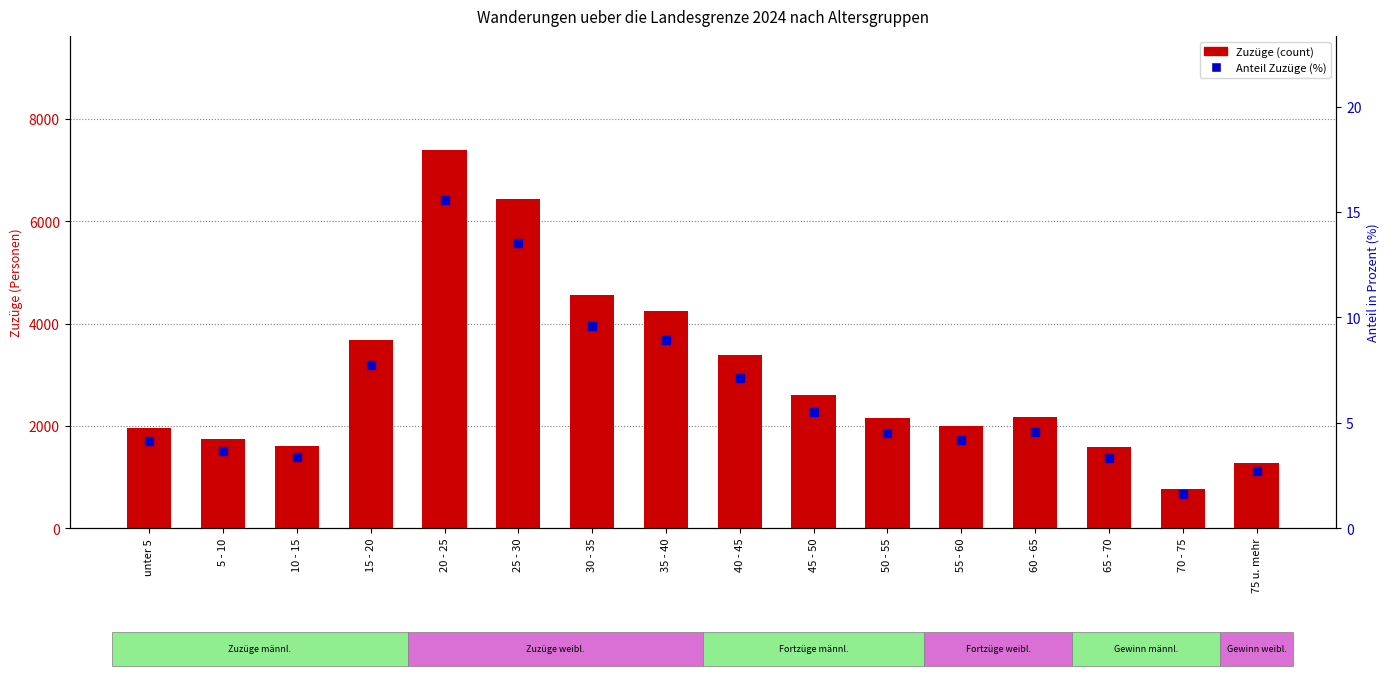

Which series reaches the maximum Y coordinate?

Zuzüge (count)